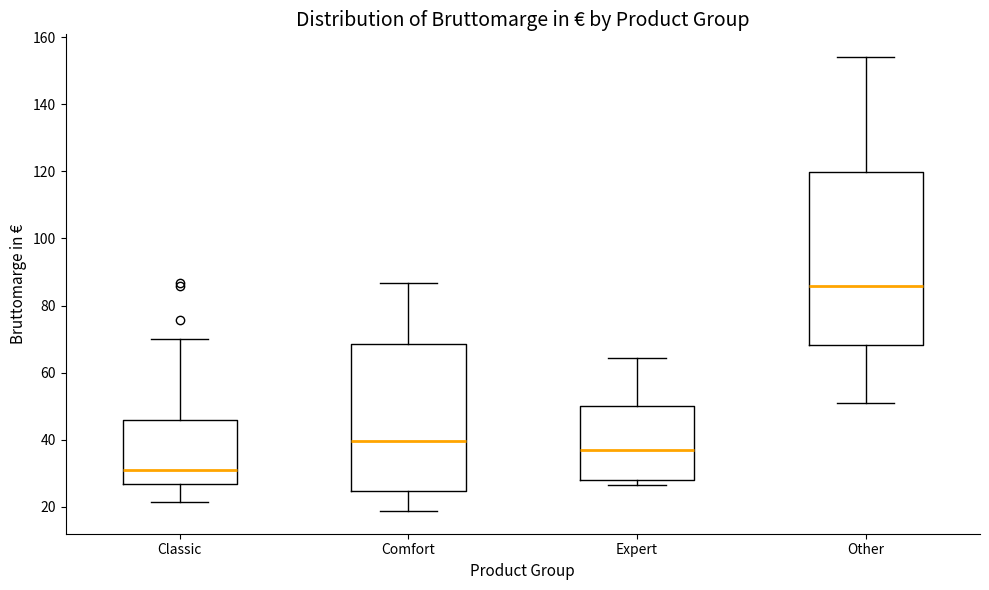

Which box's median line is the lowest?

Classic